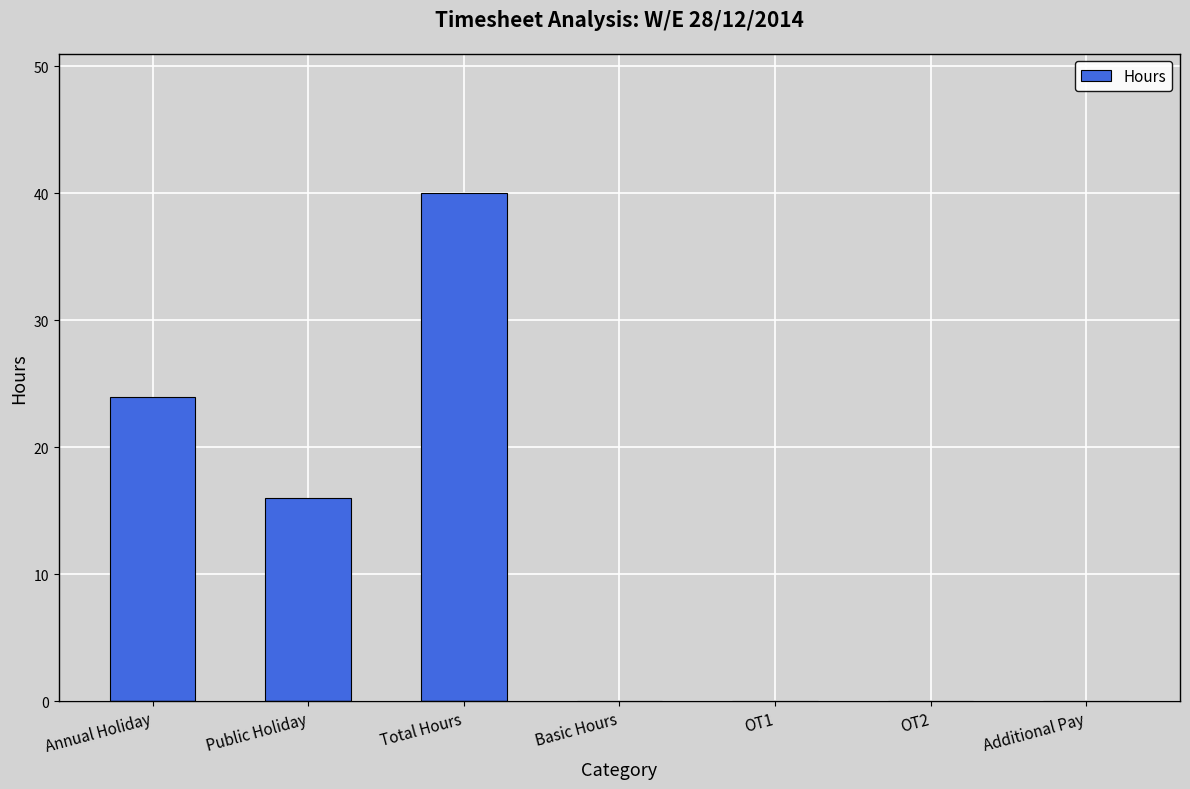

What is the sum of all values?

80